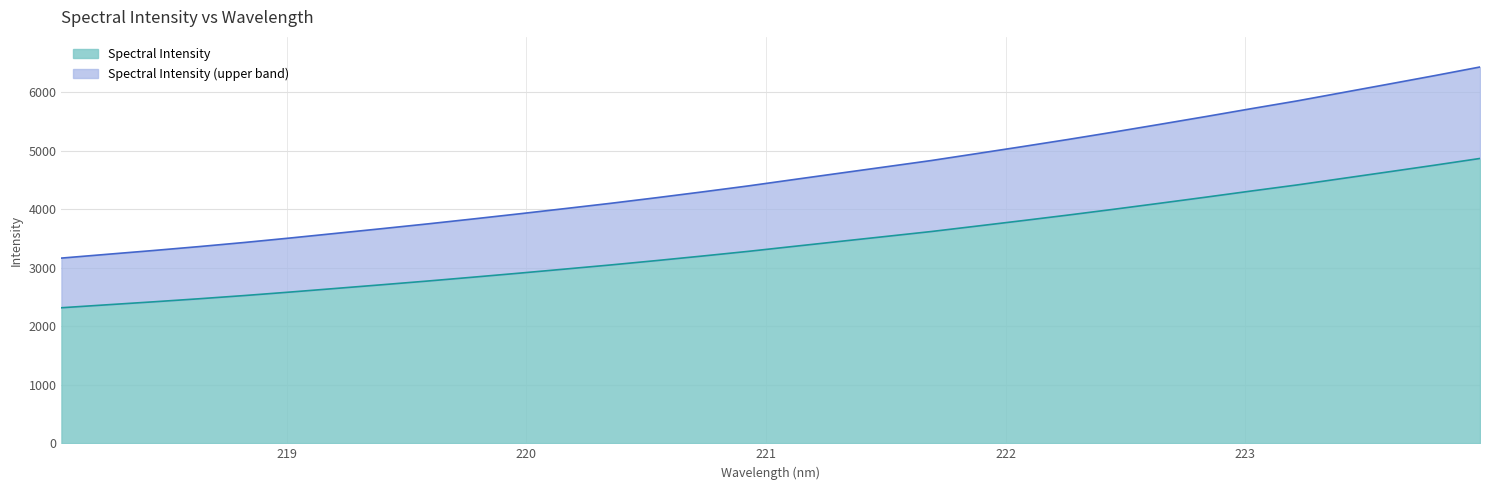

List the labels in order of value, largest first.

223.9802, 223.7895, 223.5987, 223.408, 223.2172, 223.0264, 222.8355, 222.6447, 222.4538, 222.263, 222.0721, 221.8812, 221.6902, 221.4993, 221.3083, 221.1174, 220.9264, 220.7354, 220.5444, 220.3533, 220.1623, 219.9712, 219.7801, 219.589, 219.3979, 219.2067, 219.0156, 218.8244, 218.6332, 218.442, 218.2508, 218.0596